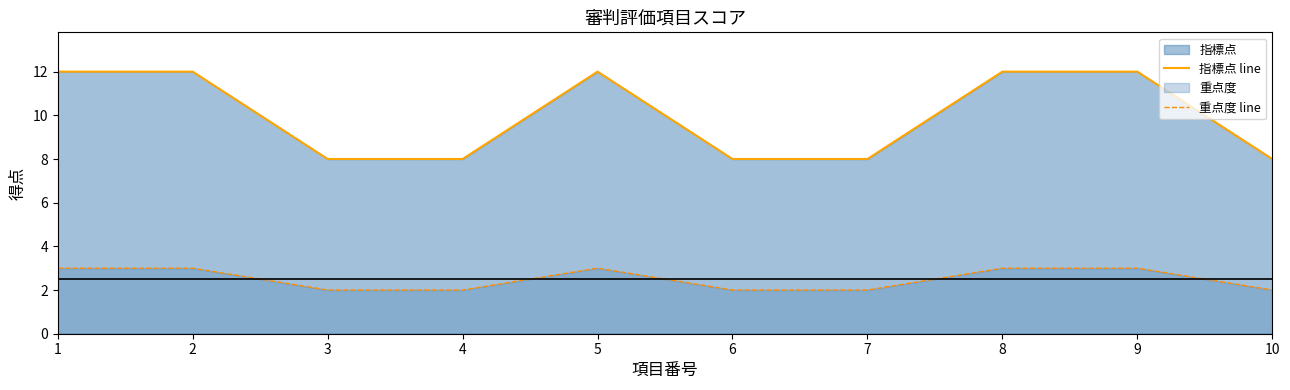

Reading left to right, list all the values displayed in this chart.

指標点 line: 12	12	8	8	12	8	8	12	12	8
重点度 line: 3	3	2	2	3	2	2	3	3	2